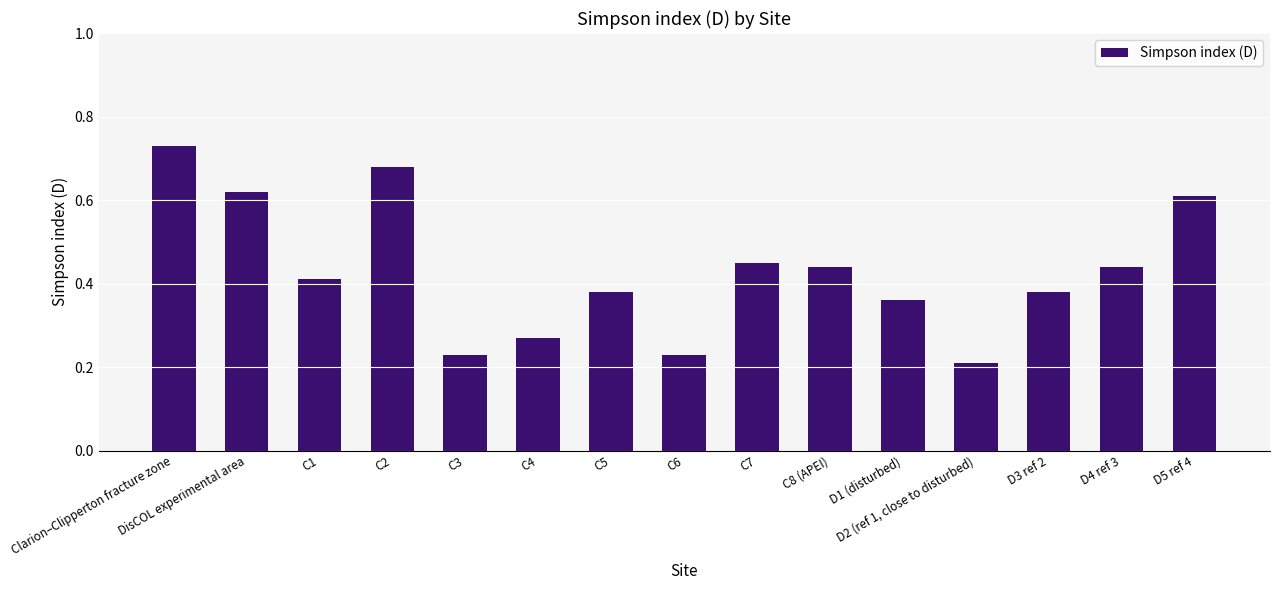

How many values are between 0 and 1?

15